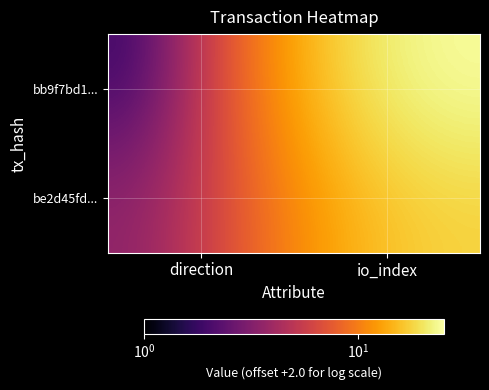

Reading right to left, extract all data points from this chart.

bb9f7bd1...: io_index=25	direction=1
be2d45fd...: io_index=18	direction=3